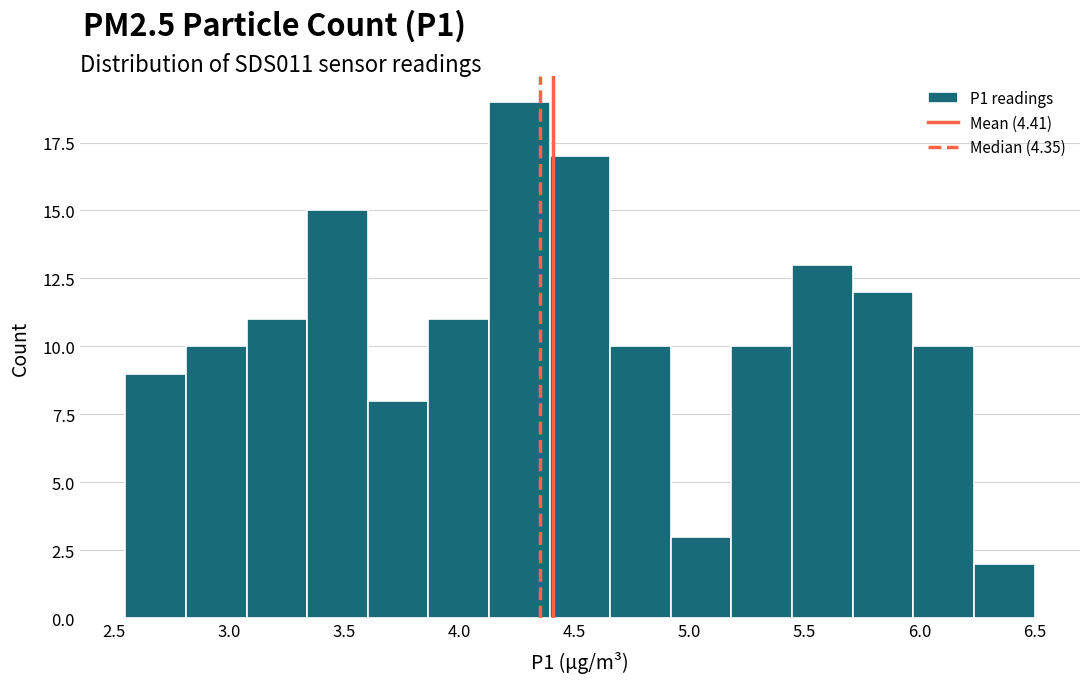

What is the height of the bar covering 3.85 to 4.15 on the x-axis? Neither the bar edges nor the heights are printed on the chart, so give them approximately, as read against the axes.

11